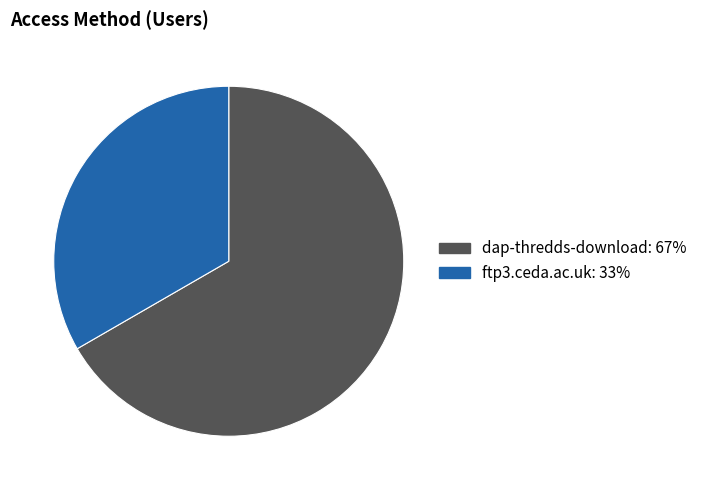

Which category has the smallest portion of the pie?

ftp3.ceda.ac.uk